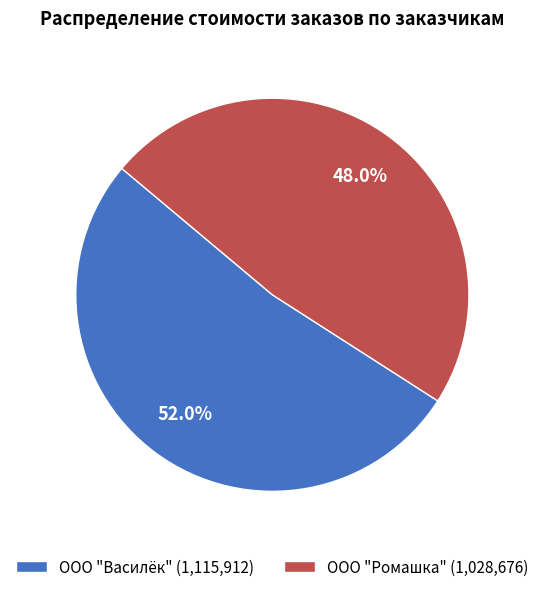

How much of the chart is everything except ООО "Василёк" (1,115,912)?

48.0%